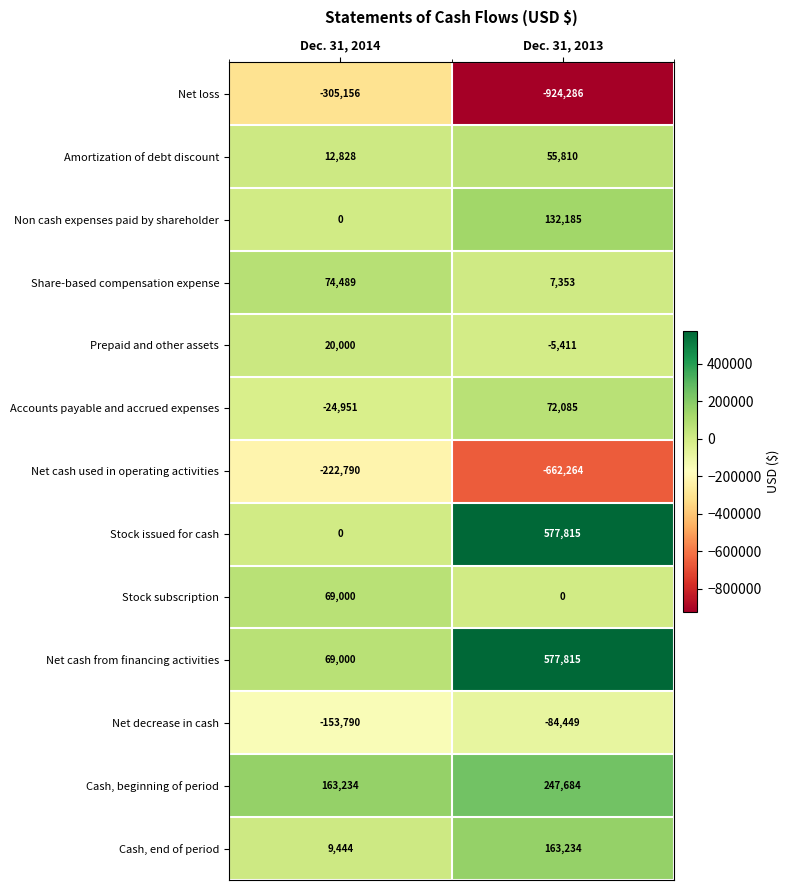

The Amortization of debt discount series shows 36181 at Dec. 31, 2013. True or false?

False